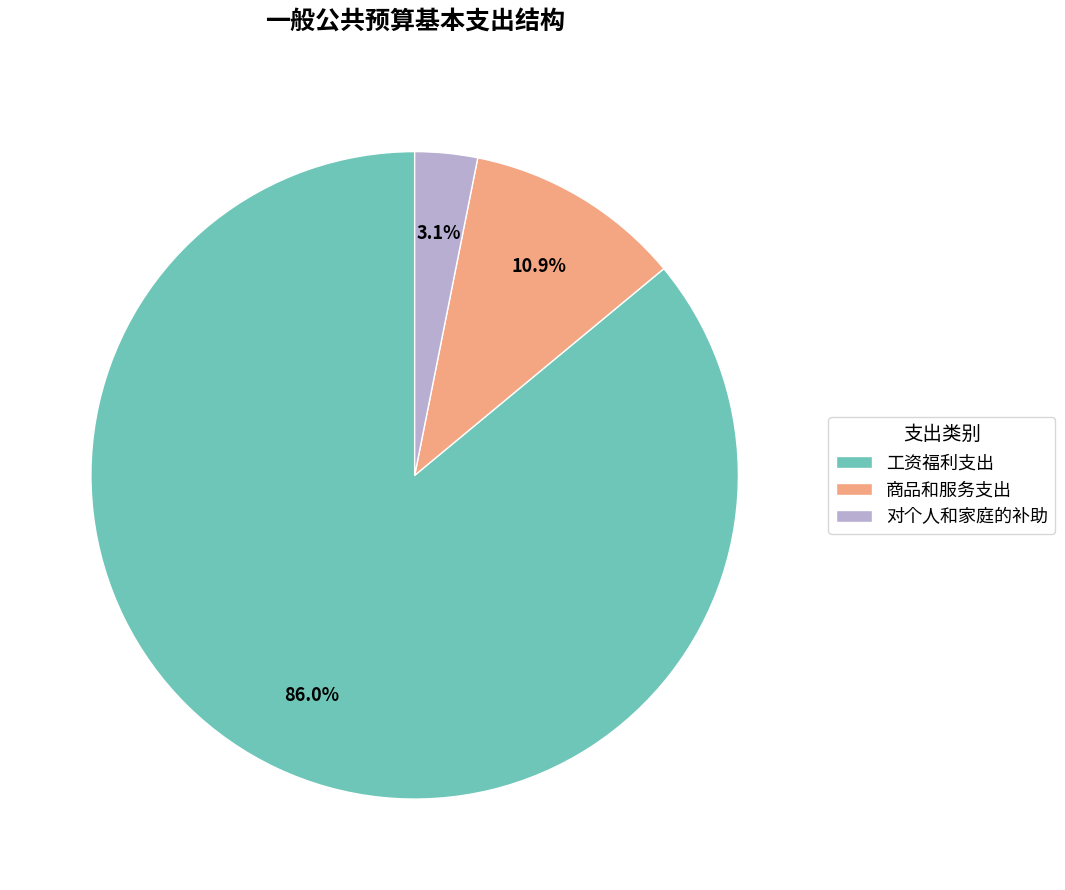

Which category has the smallest portion of the pie?

对个人和家庭的补助